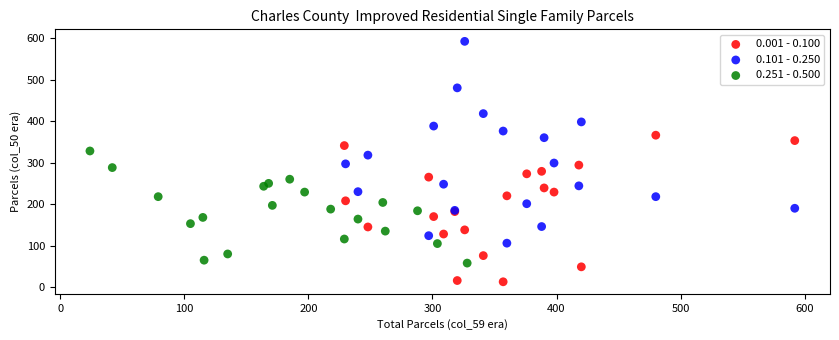

Which series has the largest Y range (max minus min)?

0.101 - 0.250